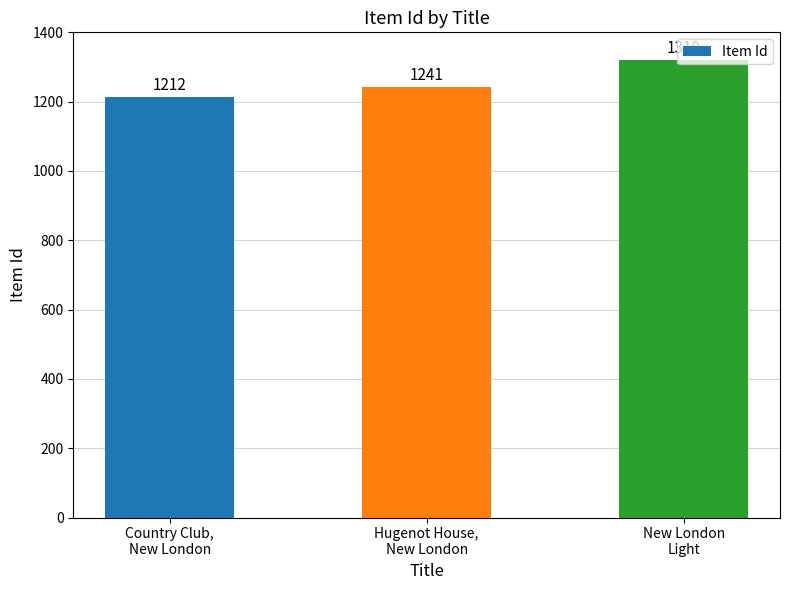

Between Hugenot House,
New London and New London
Light, which is larger?

New London
Light